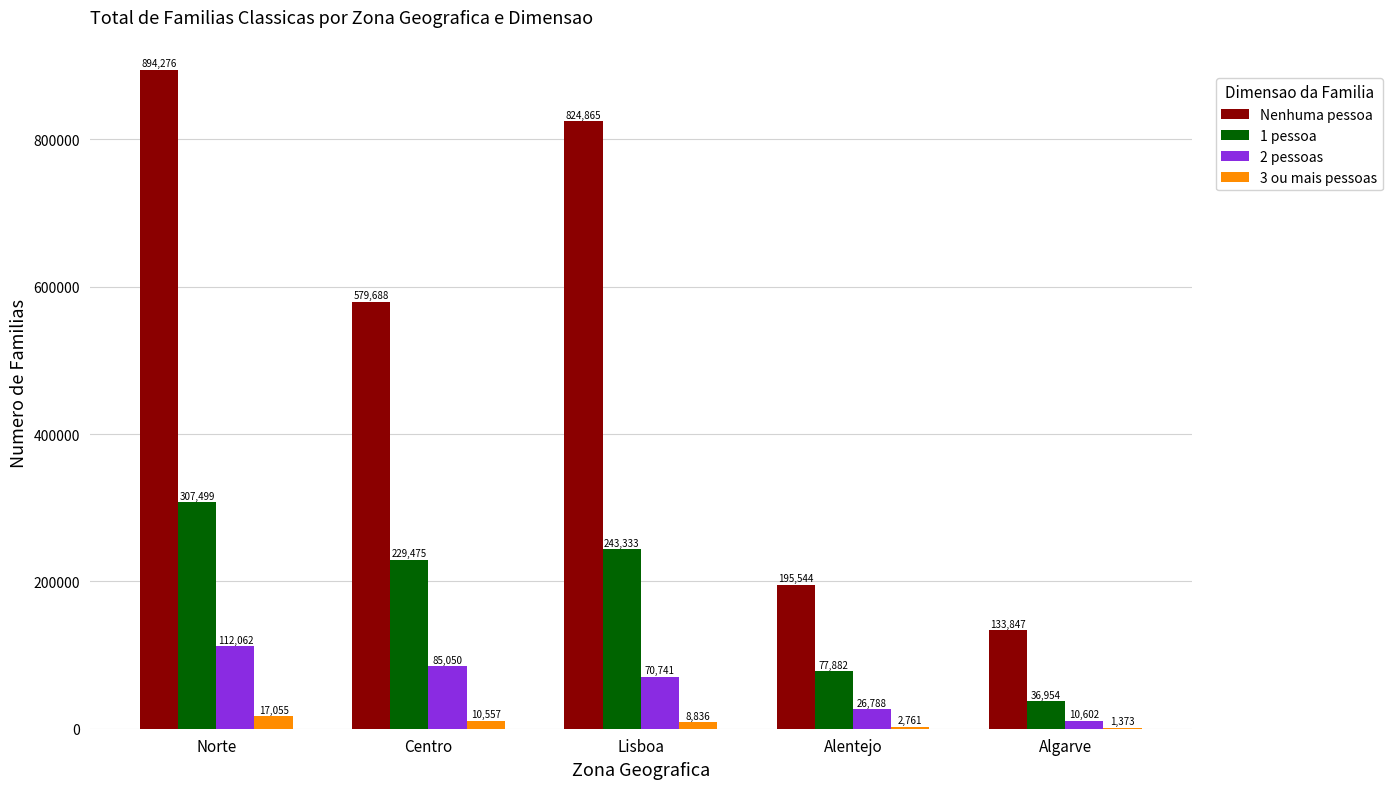

How many groups of bars are there?

5